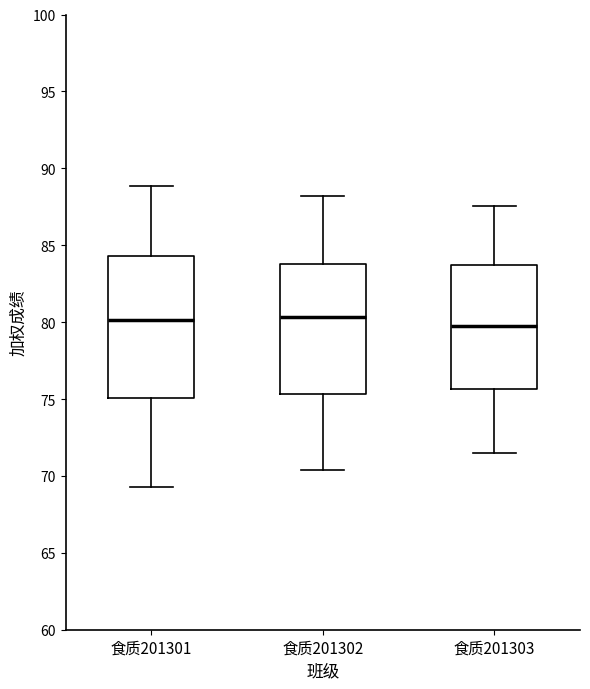

Comparing the boxes themselves (not the whiskers), which one is the tallest?

食质201301